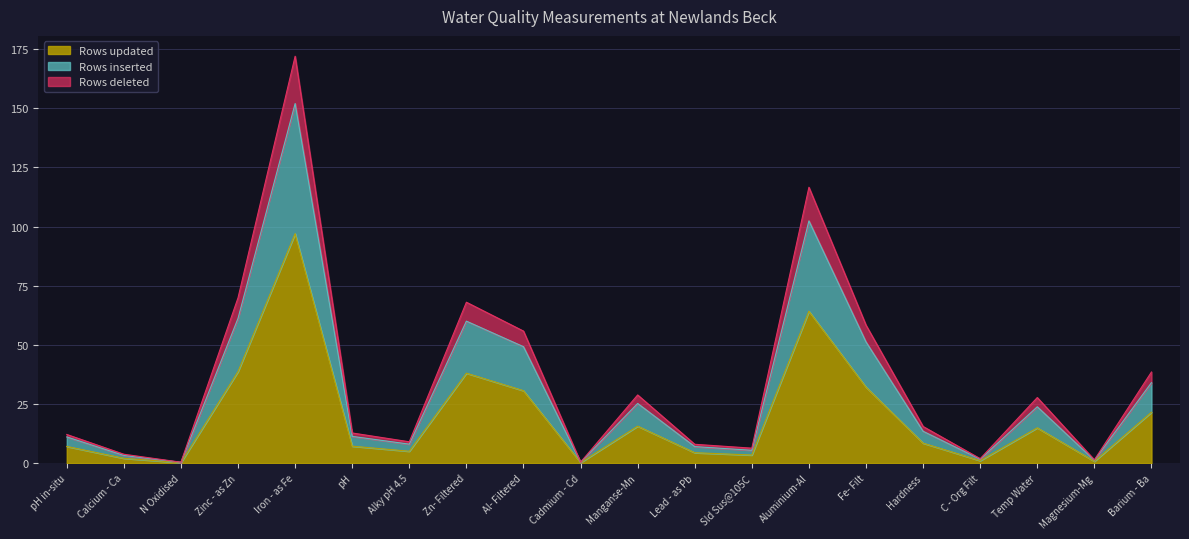

What is the difference between the Rows inserted values at Cadmium - Cd and C - Org Filt?

1.5